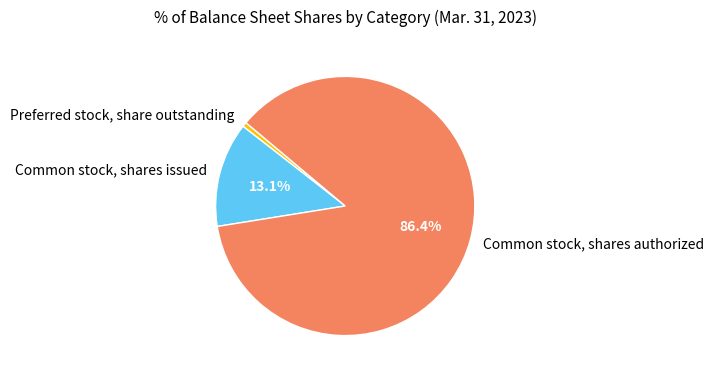

To the nearest percent, what percentage of the pie is Common stock, shares authorized?

86%